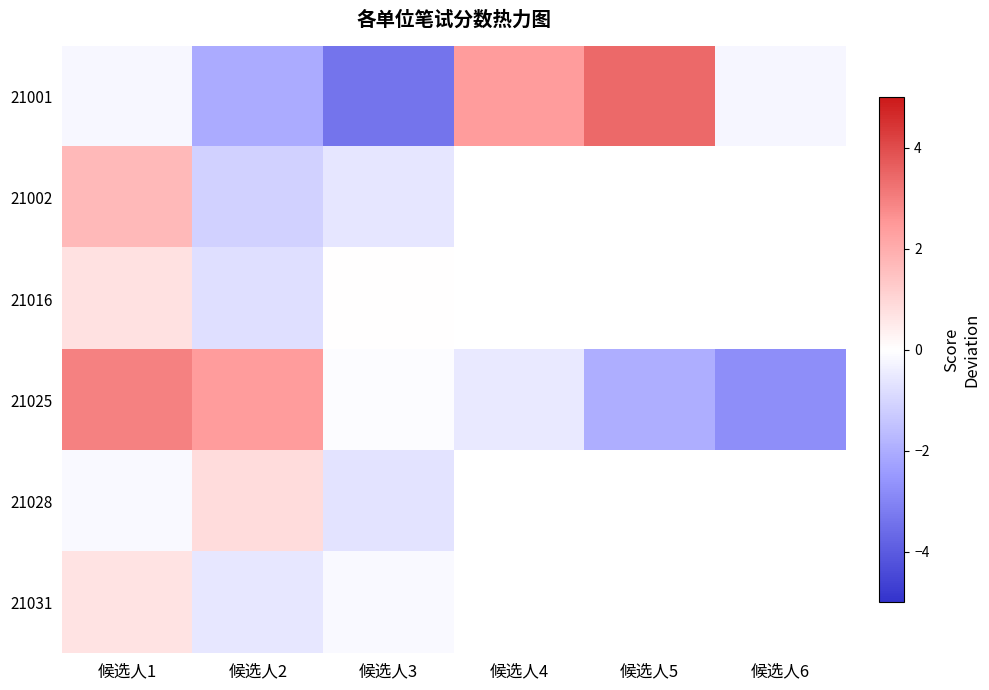

At which label does 21001 first exceed 0?

候选人4